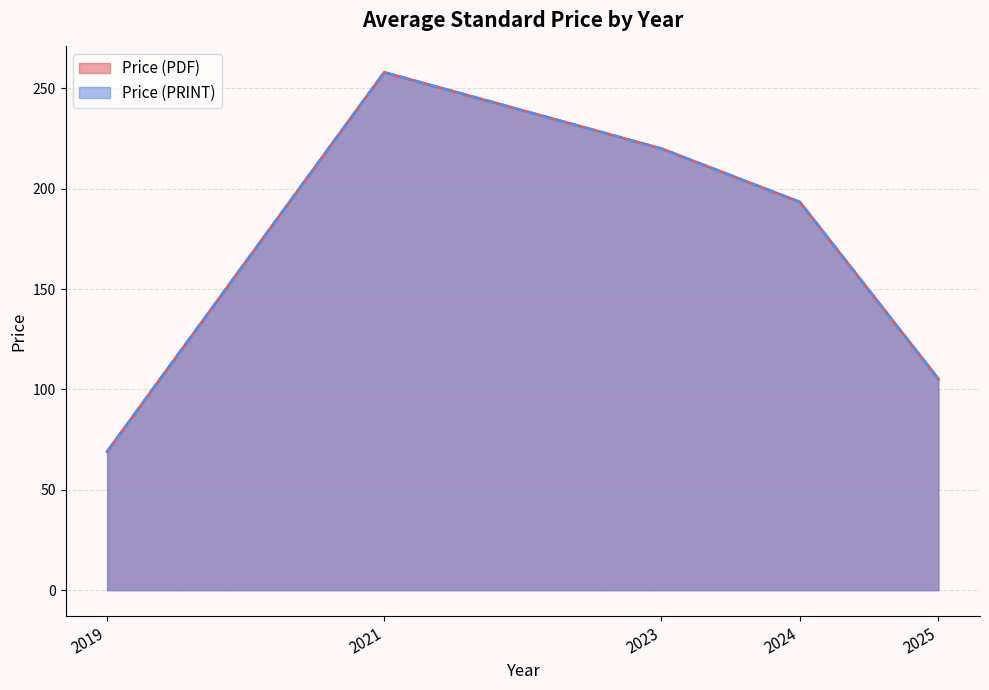

Does the chart display data point markers on the line(s)?

No